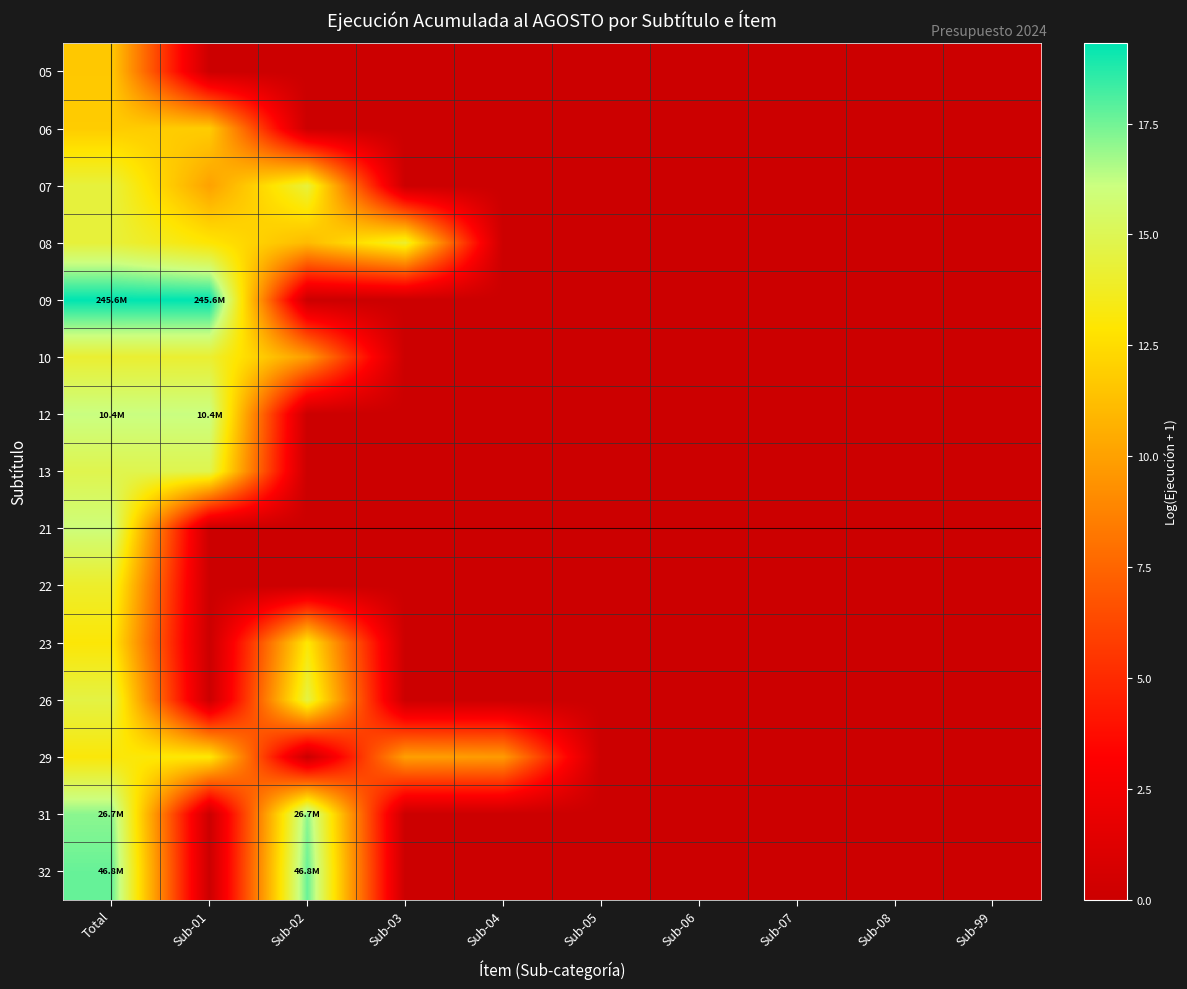

Reading right to left, list all the values displayed in this chart.

05: Sub-99=0.0	Sub-08=0.0	Sub-07=0.0	Sub-06=0.0	Sub-05=0.0	Sub-04=0.0	Sub-03=0.0	Sub-02=0.0	Sub-01=0.0	Total=11.6
06: Sub-99=0.0	Sub-08=0.0	Sub-07=0.0	Sub-06=0.0	Sub-05=0.0	Sub-04=0.0	Sub-03=0.0	Sub-02=0.0	Sub-01=11.8	Total=11.8
07: Sub-99=0.0	Sub-08=0.0	Sub-07=0.0	Sub-06=0.0	Sub-05=0.0	Sub-04=0.0	Sub-03=0.0	Sub-02=14.4	Sub-01=10.0	Total=14.4
08: Sub-99=0.0	Sub-08=0.0	Sub-07=0.0	Sub-06=0.0	Sub-05=0.0	Sub-04=0.0	Sub-03=14.0	Sub-02=11.1	Sub-01=12.9	Total=14.4
09: Sub-99=0.0	Sub-08=0.0	Sub-07=0.0	Sub-06=0.0	Sub-05=0.0	Sub-04=0.0	Sub-03=0.0	Sub-02=0.0	Sub-01=19.3	Total=19.3
10: Sub-99=0.0	Sub-08=0.0	Sub-07=0.0	Sub-06=0.0	Sub-05=0.0	Sub-04=0.0	Sub-03=0.0	Sub-02=9.8	Sub-01=14.1	Total=14.1
12: Sub-99=0.0	Sub-08=0.0	Sub-07=0.0	Sub-06=0.0	Sub-05=0.0	Sub-04=0.0	Sub-03=0.0	Sub-02=0.0	Sub-01=16.2	Total=16.2
13: Sub-99=0.0	Sub-08=0.0	Sub-07=0.0	Sub-06=0.0	Sub-05=0.0	Sub-04=0.0	Sub-03=0.0	Sub-02=0.0	Sub-01=14.9	Total=14.9
21: Sub-99=0.0	Sub-08=0.0	Sub-07=0.0	Sub-06=0.0	Sub-05=0.0	Sub-04=0.0	Sub-03=0.0	Sub-02=0.0	Sub-01=0.0	Total=16.0
22: Sub-99=0.0	Sub-08=0.0	Sub-07=0.0	Sub-06=0.0	Sub-05=0.0	Sub-04=0.0	Sub-03=0.0	Sub-02=0.0	Sub-01=0.0	Total=14.0
23: Sub-99=0.0	Sub-08=0.0	Sub-07=0.0	Sub-06=0.0	Sub-05=0.0	Sub-04=0.0	Sub-03=0.0	Sub-02=13.0	Sub-01=0.0	Total=13.0
26: Sub-99=0.0	Sub-08=0.0	Sub-07=0.0	Sub-06=0.0	Sub-05=0.0	Sub-04=0.0	Sub-03=0.0	Sub-02=14.6	Sub-01=0.0	Total=14.6
29: Sub-99=0.0	Sub-08=0.0	Sub-07=0.0	Sub-06=0.0	Sub-05=0.0	Sub-04=9.7	Sub-03=9.9	Sub-02=0.0	Sub-01=13.0	Total=13.1
31: Sub-99=0.0	Sub-08=0.0	Sub-07=0.0	Sub-06=0.0	Sub-05=0.0	Sub-04=0.0	Sub-03=0.0	Sub-02=17.1	Sub-01=0.0	Total=17.1
32: Sub-99=0.0	Sub-08=0.0	Sub-07=0.0	Sub-06=0.0	Sub-05=0.0	Sub-04=0.0	Sub-03=0.0	Sub-02=17.7	Sub-01=0.0	Total=17.7